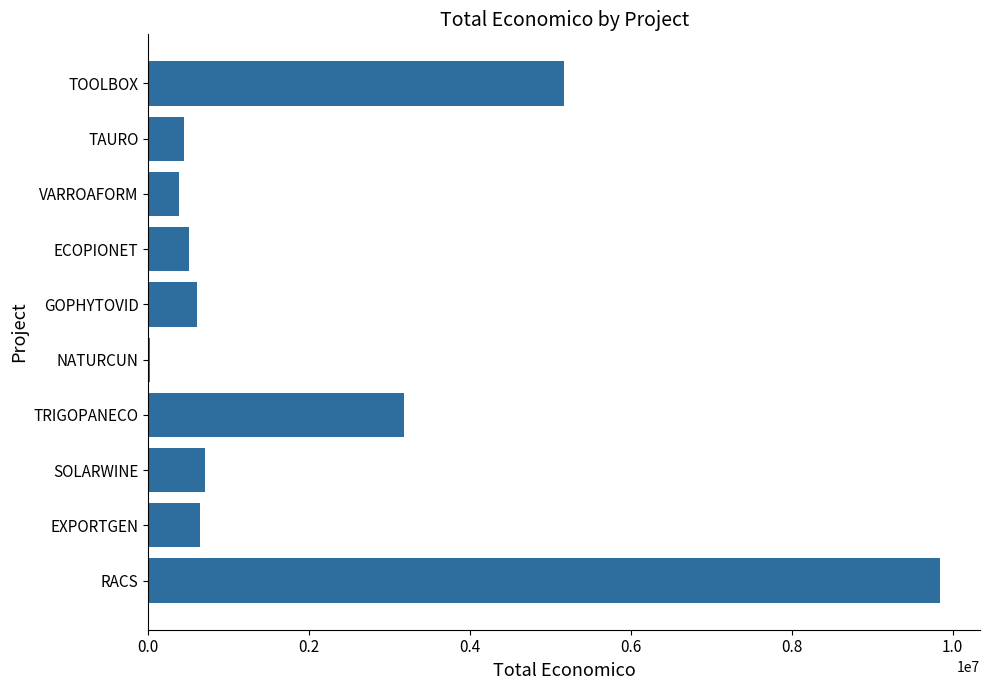

Reading bottom to top, transcribe all the data shown in this chart.

RACS=9847932	EXPORTGEN=644817	SOLARWINE=706697	TRIGOPANECO=3178596	NATURCUN=19478	GOPHYTOVID=599806	ECOPIONET=509019	VARROAFORM=379920	TAURO=440317	TOOLBOX=5163335